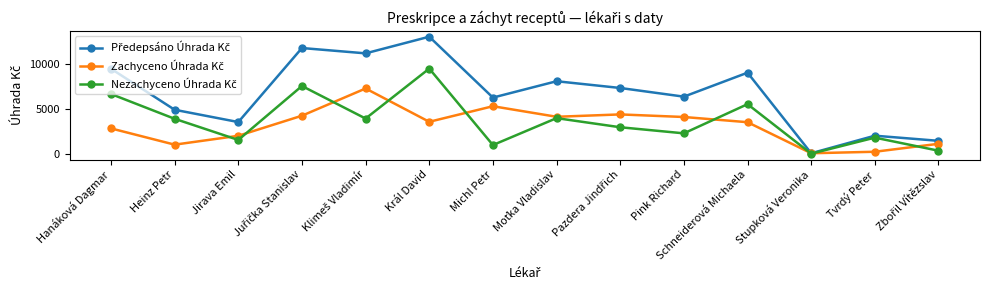

At which category is the sum across all series the highest?

Král David